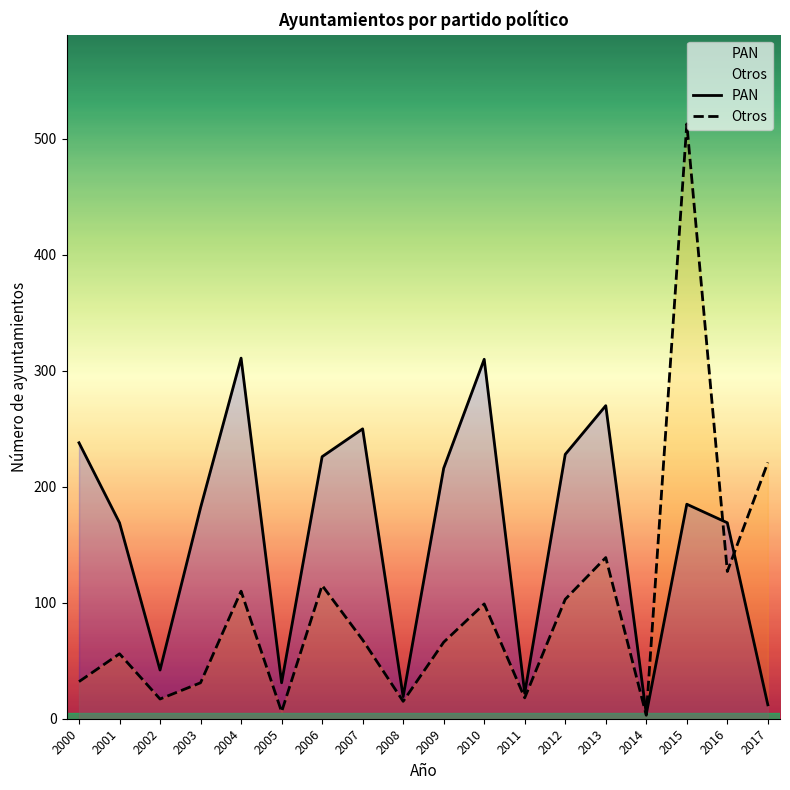

True or false: Otros has more than 1 interior local peaks.

True